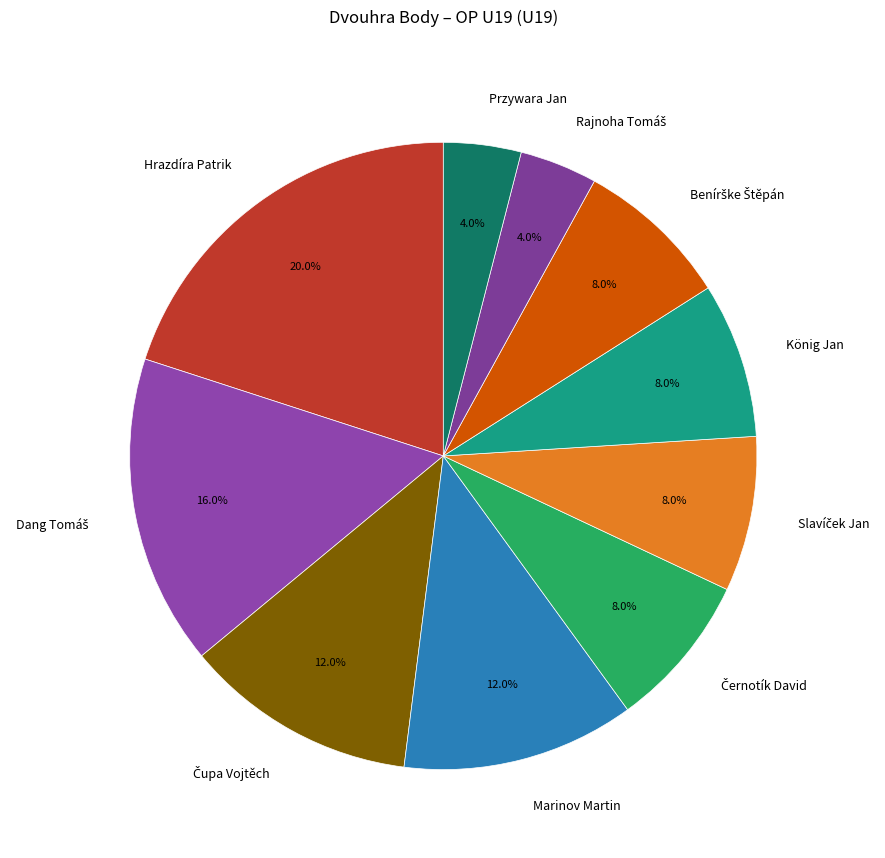

What percentage do Przywara Jan and Marinov Martin together represent?

16.0%